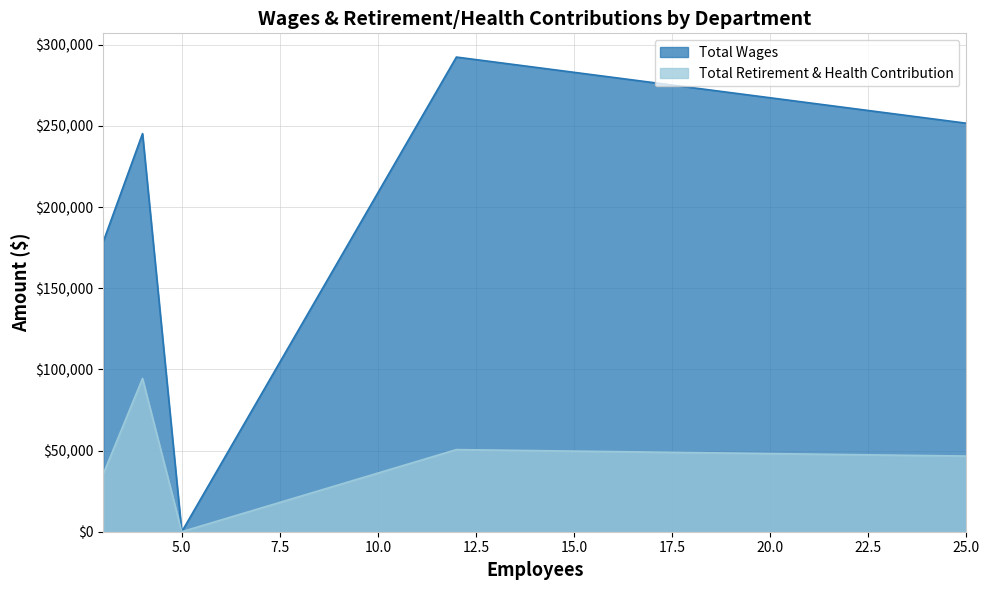

Is it true that Total Wages equals 245260 at Administration?

True